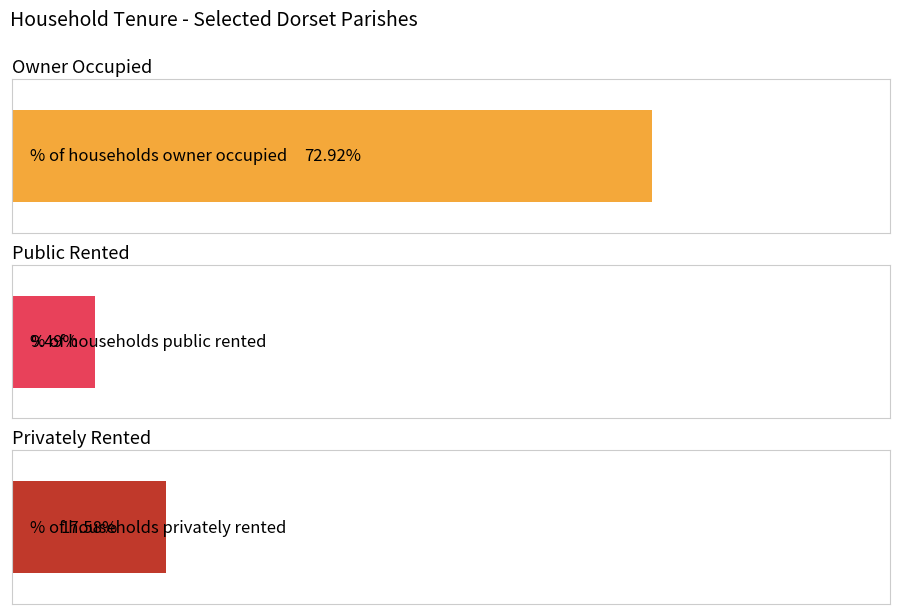

The % of households privately rented series shows 19.5 at Charminster. True or false?

False